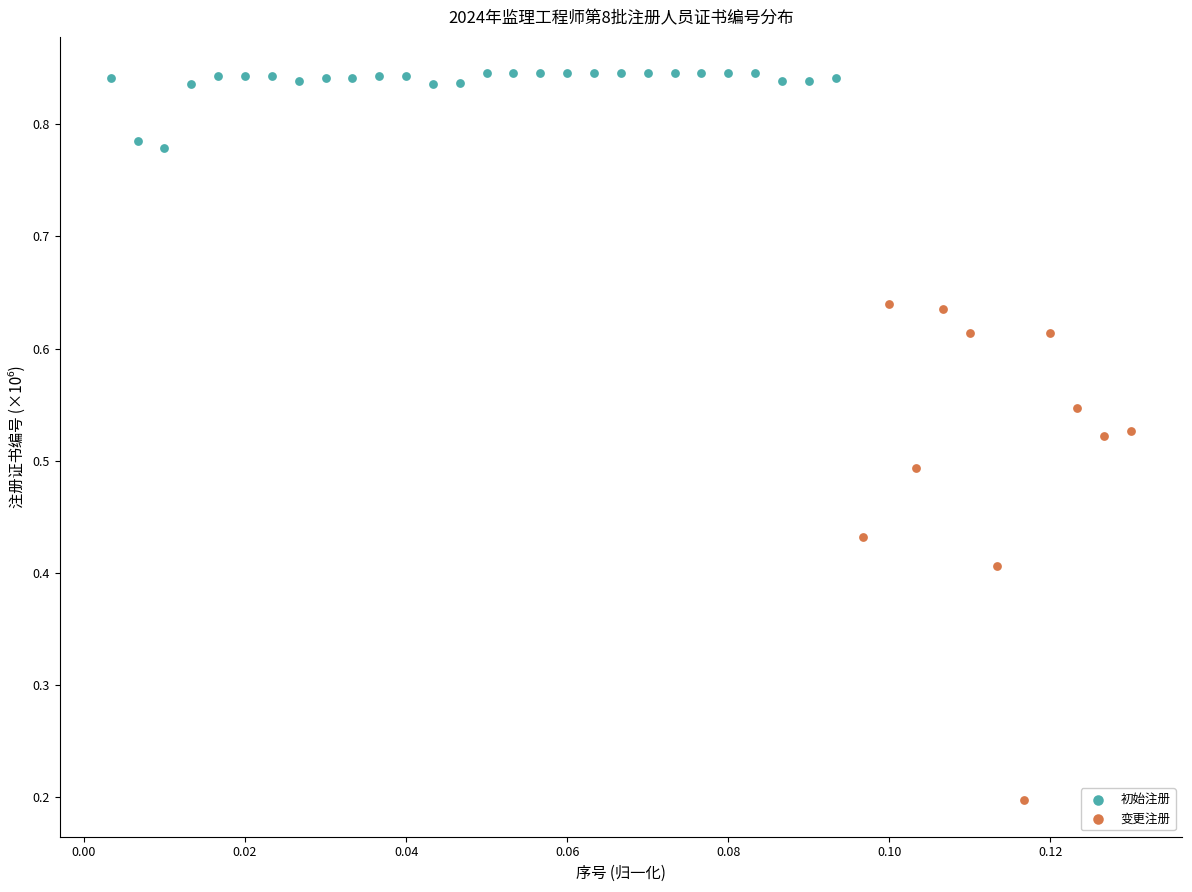

Which series contains the highest Y value?

初始注册